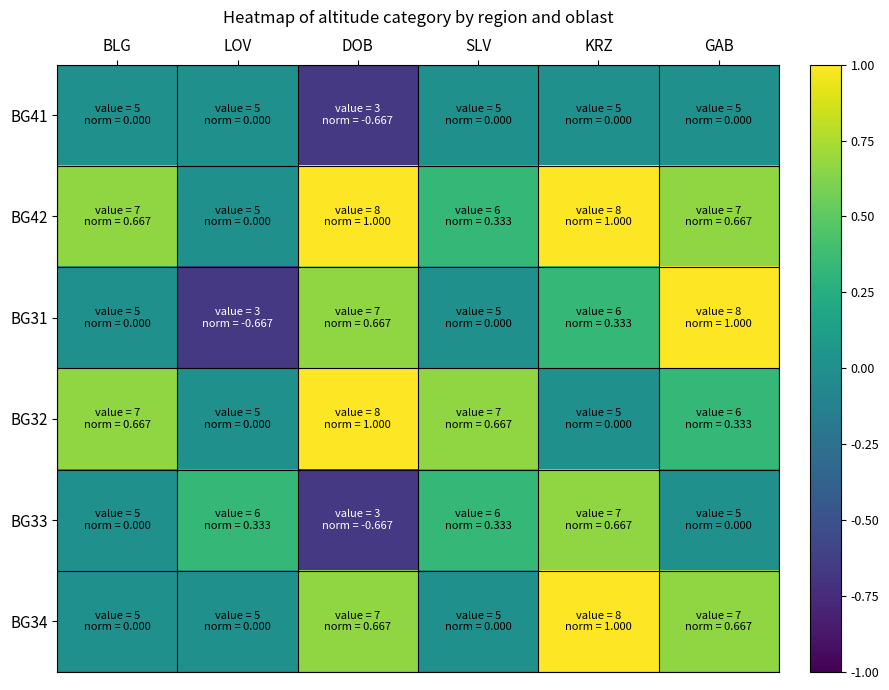

Between LOV and DOB, which series saw the biggest shift?

BG31